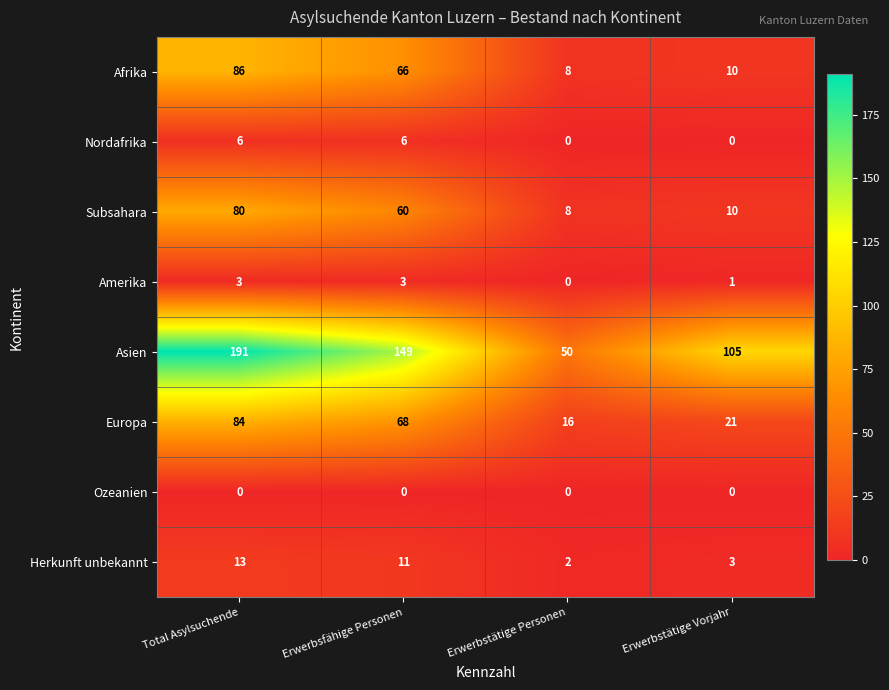

Which category has the lowest value in the Europa series?

Erwerbstätige Personen